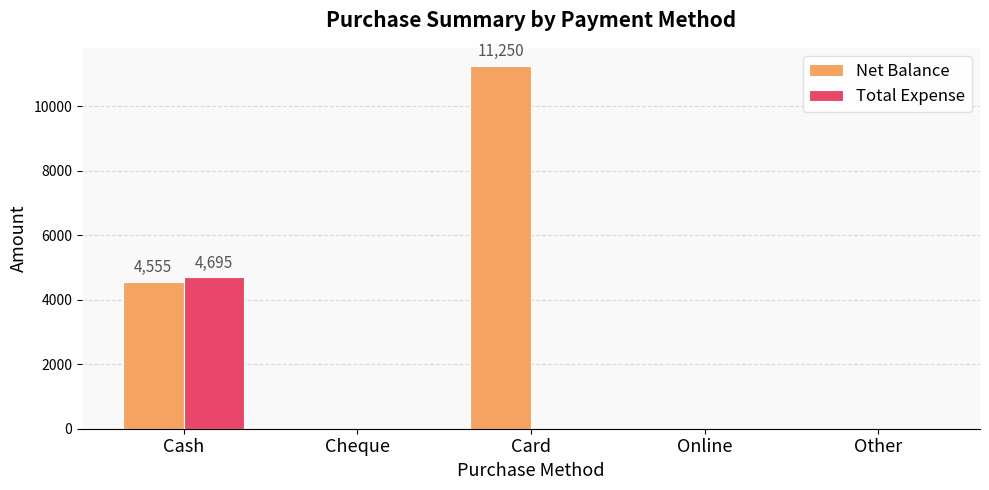

Which series changed the most between Card and Other?

Net Balance